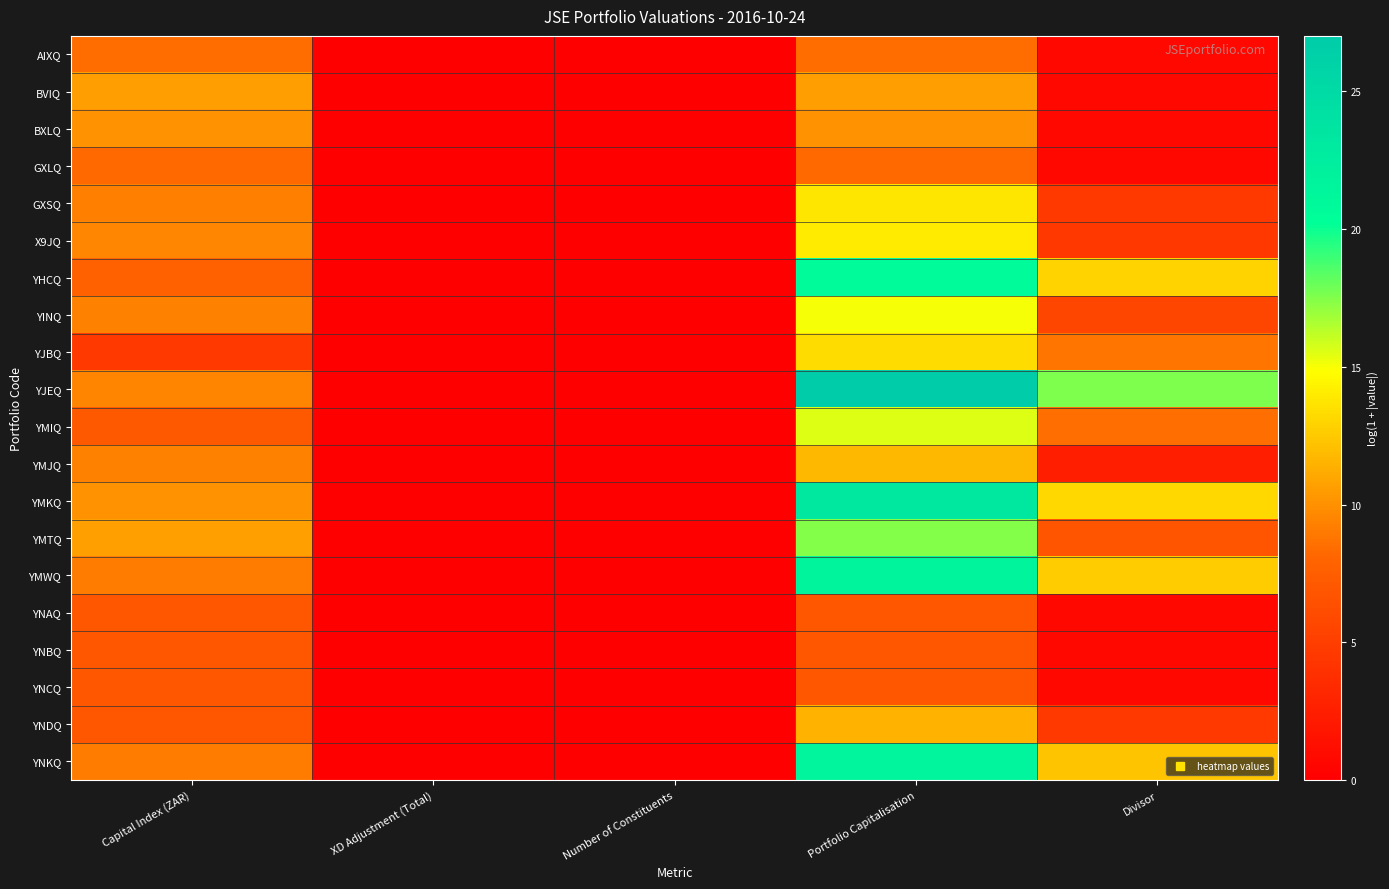

Reading left to right, list all the values displayed in this chart.

AIXQ: Capital Index (ZAR)=8.4	XD Adjustment (Total)=0.0	Number of Constituents=0.0	Portfolio Capitalisation=8.4	Divisor=0.7
BVIQ: Capital Index (ZAR)=10.6	XD Adjustment (Total)=0.0	Number of Constituents=0.0	Portfolio Capitalisation=10.6	Divisor=0.7
BXLQ: Capital Index (ZAR)=10.1	XD Adjustment (Total)=0.0	Number of Constituents=0.0	Portfolio Capitalisation=10.1	Divisor=0.7
GXLQ: Capital Index (ZAR)=8.3	XD Adjustment (Total)=0.0	Number of Constituents=0.0	Portfolio Capitalisation=8.3	Divisor=0.7
GXSQ: Capital Index (ZAR)=9.2	XD Adjustment (Total)=0.0	Number of Constituents=0.0	Portfolio Capitalisation=13.8	Divisor=4.6
X9JQ: Capital Index (ZAR)=9.5	XD Adjustment (Total)=0.0	Number of Constituents=0.0	Portfolio Capitalisation=14.0	Divisor=4.5
YHCQ: Capital Index (ZAR)=7.6	XD Adjustment (Total)=0.0	Number of Constituents=0.0	Portfolio Capitalisation=20.6	Divisor=13.0
YINQ: Capital Index (ZAR)=9.3	XD Adjustment (Total)=0.0	Number of Constituents=0.0	Portfolio Capitalisation=15.0	Divisor=5.7
YJBQ: Capital Index (ZAR)=4.6	XD Adjustment (Total)=0.0	Number of Constituents=0.0	Portfolio Capitalisation=13.4	Divisor=8.8
YJEQ: Capital Index (ZAR)=9.4	XD Adjustment (Total)=0.0	Number of Constituents=0.0	Portfolio Capitalisation=27.0	Divisor=17.6
YMIQ: Capital Index (ZAR)=7.1	XD Adjustment (Total)=0.0	Number of Constituents=0.0	Portfolio Capitalisation=15.6	Divisor=8.5
YMJQ: Capital Index (ZAR)=9.4	XD Adjustment (Total)=0.0	Number of Constituents=0.0	Portfolio Capitalisation=11.8	Divisor=2.5
YMKQ: Capital Index (ZAR)=10.1	XD Adjustment (Total)=0.0	Number of Constituents=0.0	Portfolio Capitalisation=23.2	Divisor=13.1
YMTQ: Capital Index (ZAR)=10.7	XD Adjustment (Total)=0.0	Number of Constituents=0.0	Portfolio Capitalisation=17.5	Divisor=6.8
YMWQ: Capital Index (ZAR)=9.1	XD Adjustment (Total)=0.0	Number of Constituents=0.0	Portfolio Capitalisation=21.7	Divisor=12.6
YNAQ: Capital Index (ZAR)=6.9	XD Adjustment (Total)=0.0	Number of Constituents=0.0	Portfolio Capitalisation=6.9	Divisor=0.7
YNBQ: Capital Index (ZAR)=6.9	XD Adjustment (Total)=0.0	Number of Constituents=0.0	Portfolio Capitalisation=6.9	Divisor=0.7
YNCQ: Capital Index (ZAR)=6.9	XD Adjustment (Total)=0.0	Number of Constituents=0.0	Portfolio Capitalisation=6.9	Divisor=0.7
YNDQ: Capital Index (ZAR)=6.9	XD Adjustment (Total)=0.0	Number of Constituents=0.0	Portfolio Capitalisation=11.5	Divisor=4.6
YNKQ: Capital Index (ZAR)=9.2	XD Adjustment (Total)=0.0	Number of Constituents=0.0	Portfolio Capitalisation=21.5	Divisor=12.3